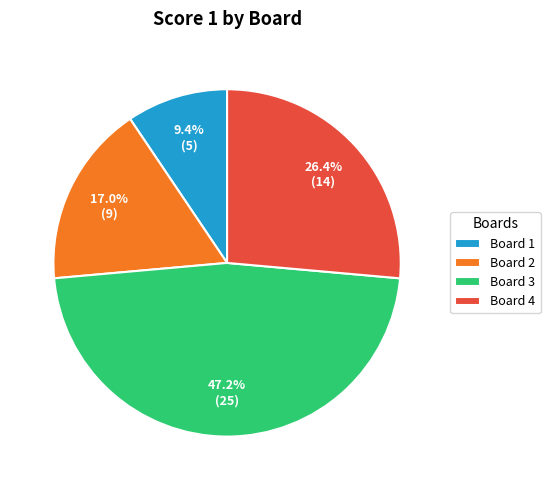

What is the largest slice in the pie chart?

Board 3